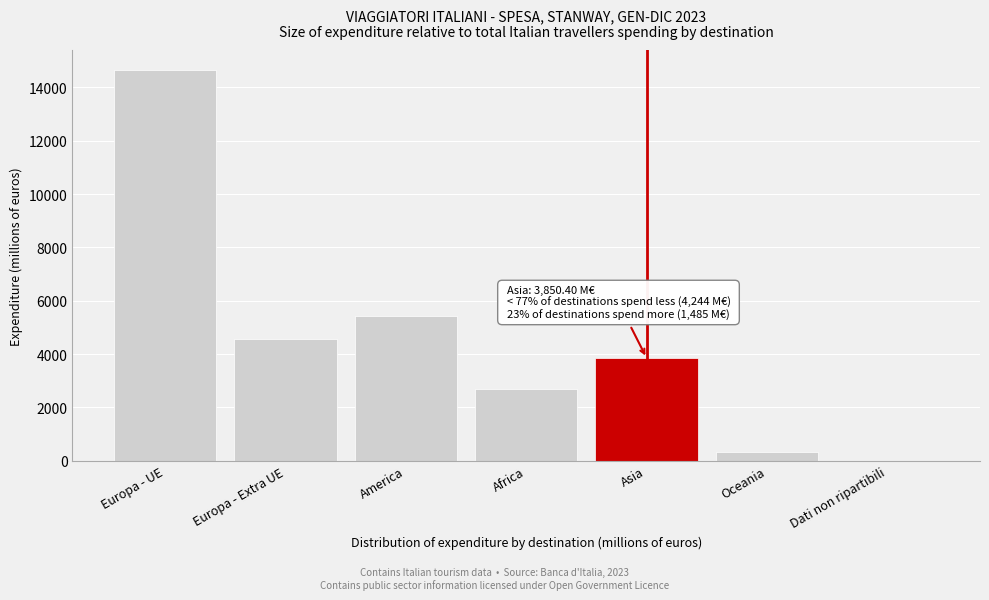

Reading right to left, what are all the values shown in this chart?

Dati non ripartibili=4.0	Oceania=334.1	Asia=3850.4	Africa=2700.2	America=5441.3	Europa - Extra UE=4586.6	Europa - UE=14668.8